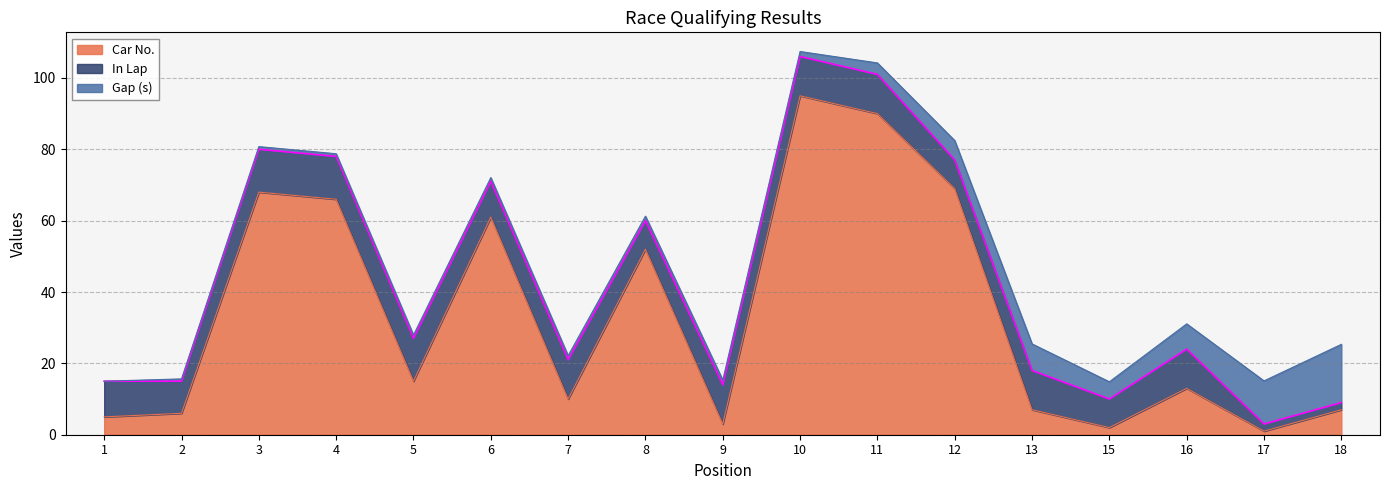

List the series in order of their peak value, highest first.

Car No., Gap (s), In Lap